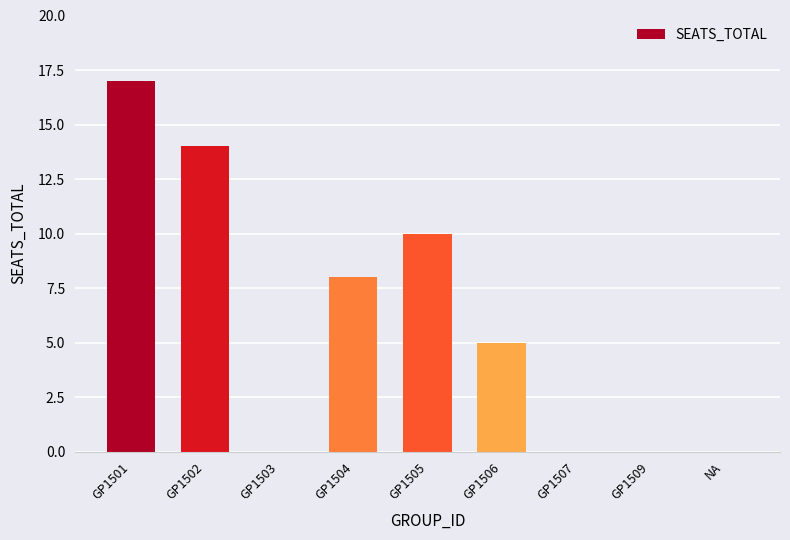

What is the sum of all values?

54